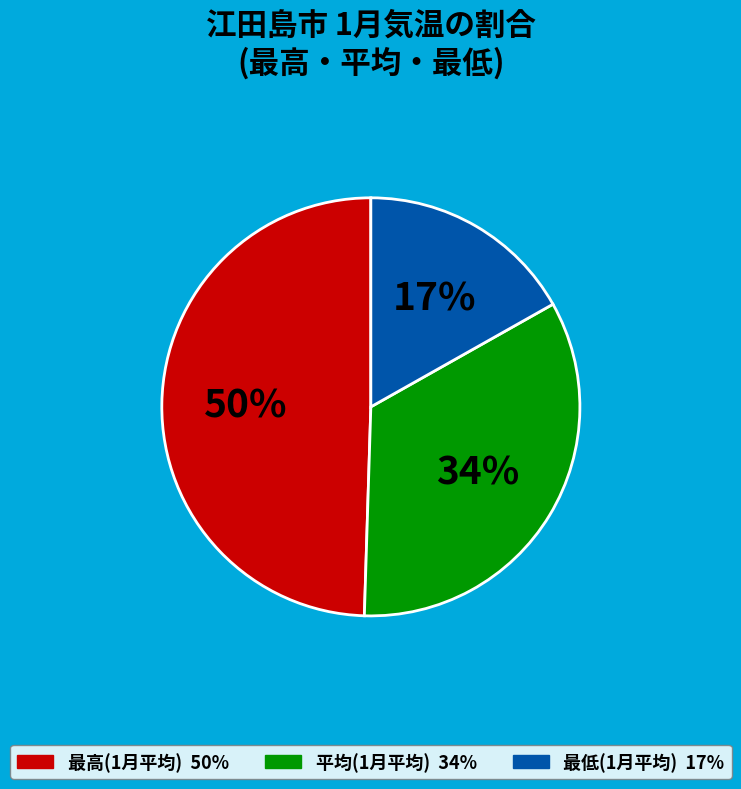

How many slices are in this pie chart?

3